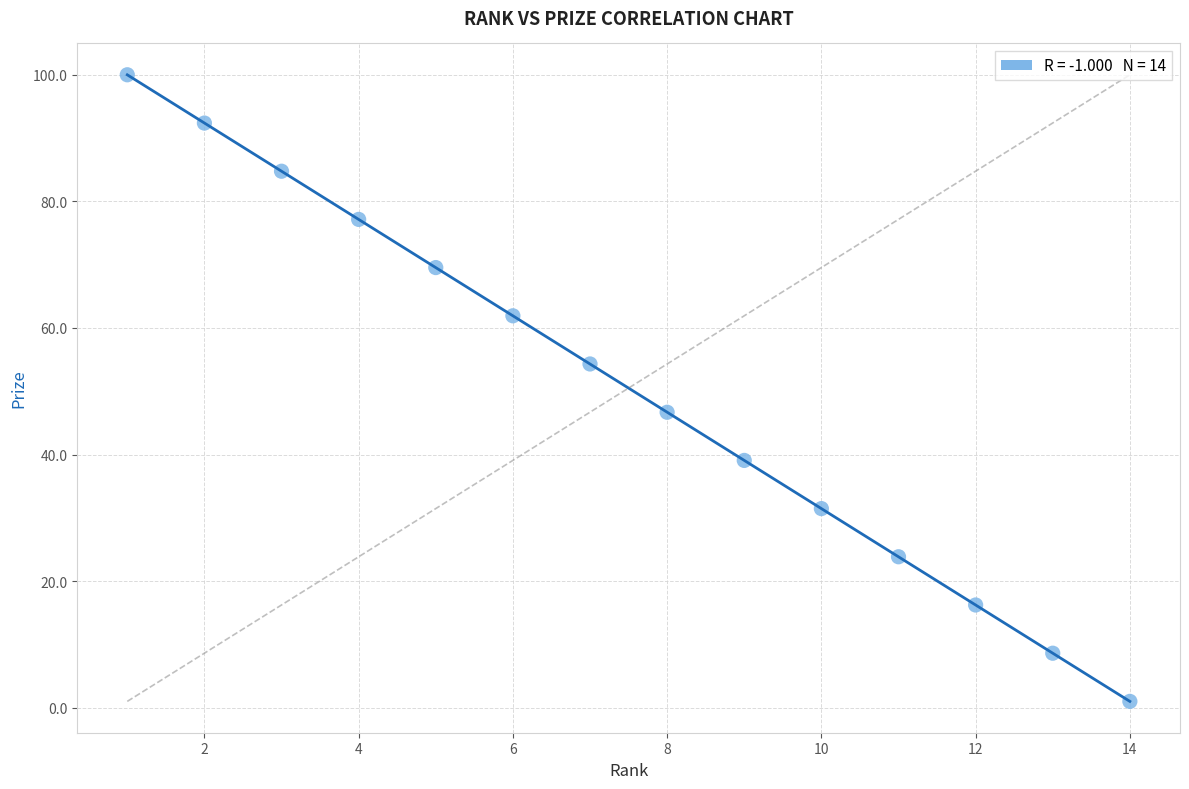

What is the range of Y values (max minus min)?

99.0